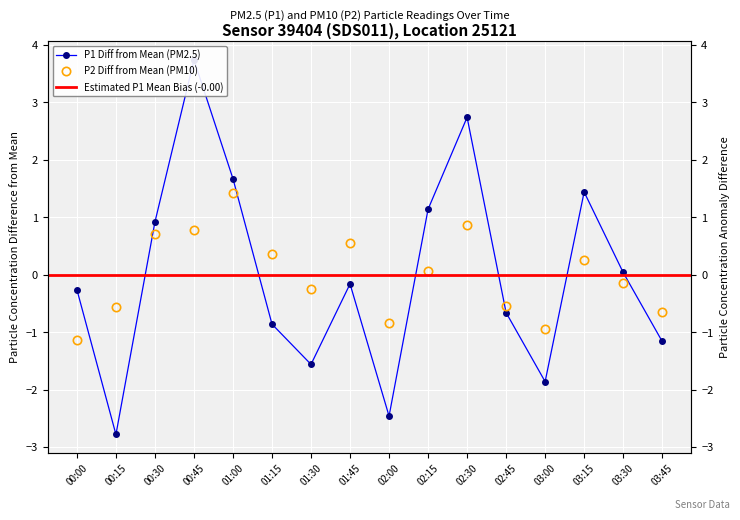

Reading left to right, transcribe all the data shown in this chart.

P1: -0.3	-2.8	0.9	3.7	1.7	-0.9	-1.6	-0.2	-2.5	1.1	2.7	-0.7	-1.9	1.4	0.0	-1.2
P2: -1.1	-0.6	0.7	0.8	1.4	0.4	-0.2	0.6	-0.8	0.1	0.9	-0.5	-0.9	0.3	-0.1	-0.6